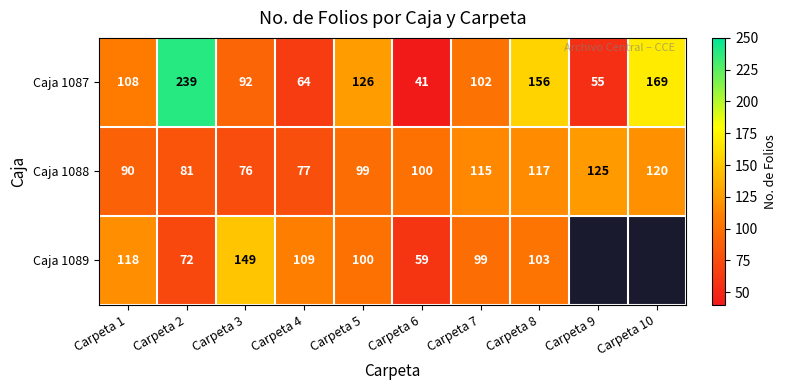

Where is Caja 1088 nearest to the value 100?

Carpeta 6